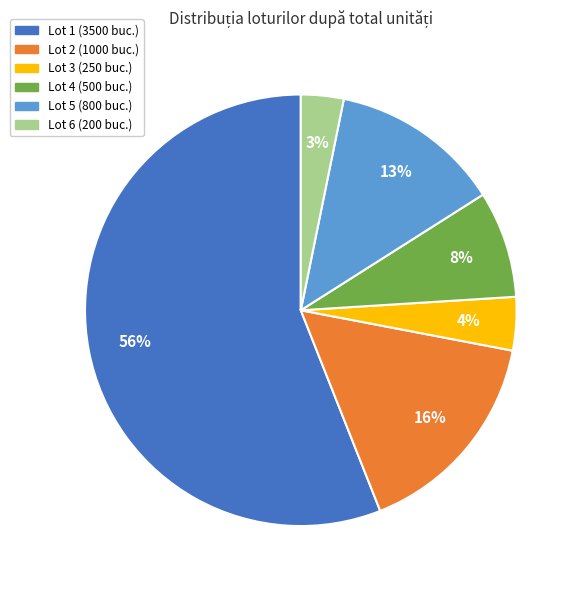

Which has a higher value, Lot 6 or Lot 3?

Lot 3